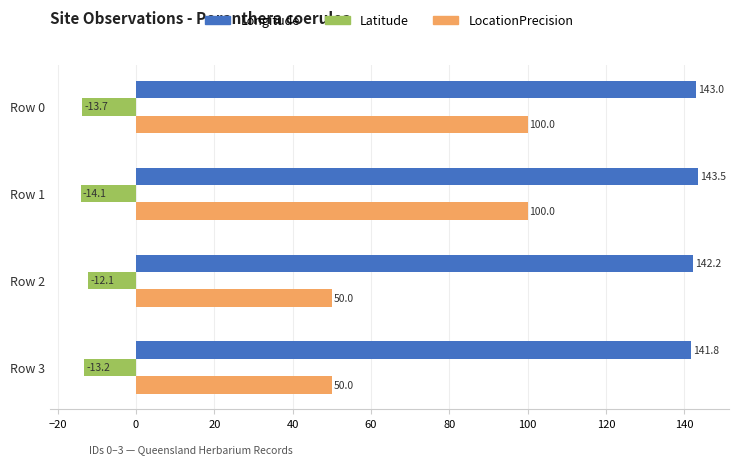

Is it true that Longitude equals 234.0 at Row 3?

False